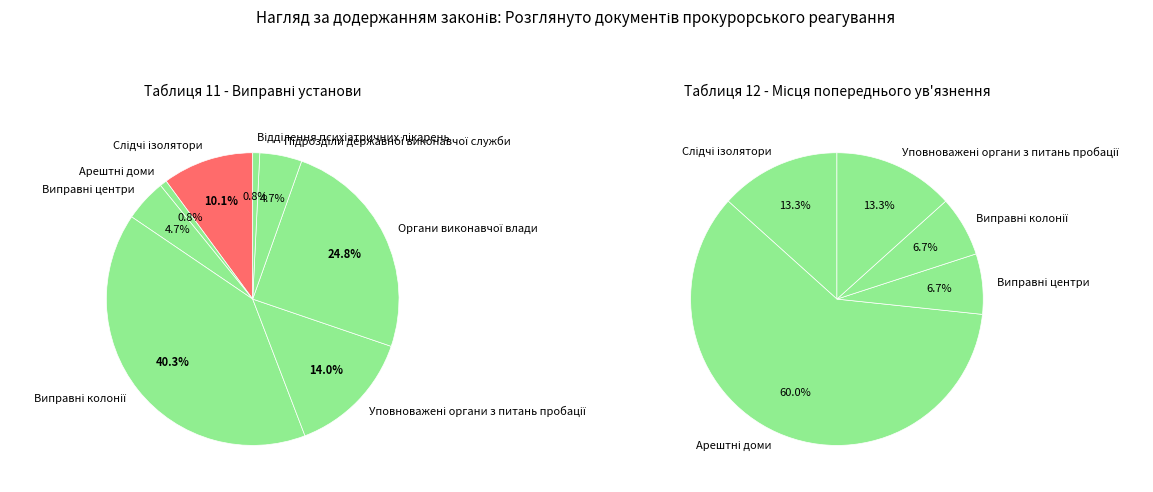

How many segments does this pie chart have?

8